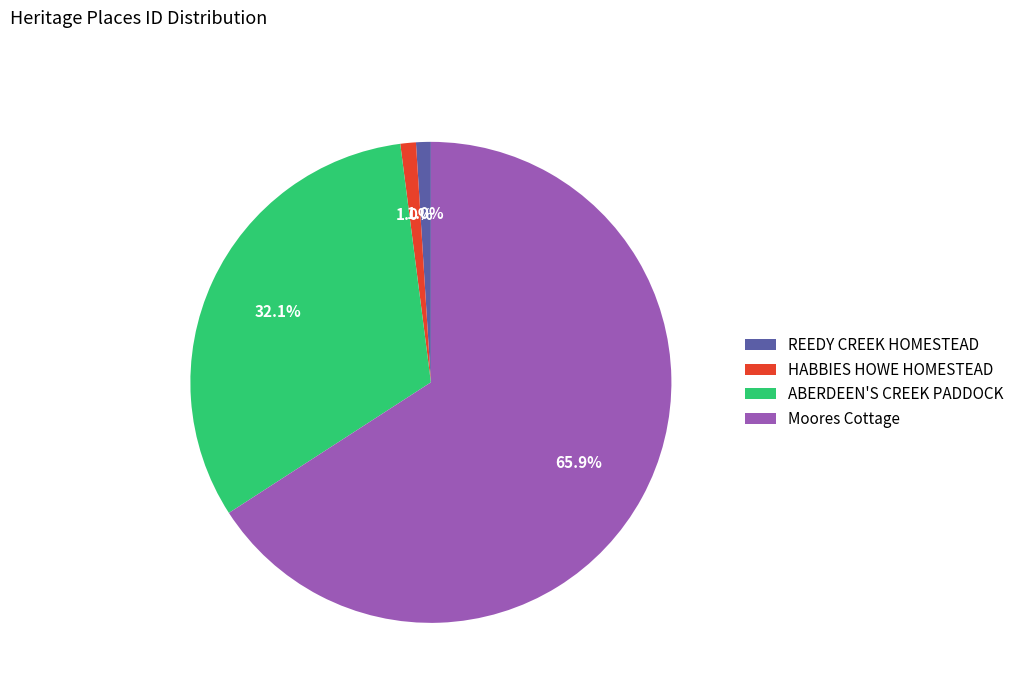

To the nearest percent, what is the combined percentage of HABBIES HOWE HOMESTEAD and ABERDEEN'S CREEK PADDOCK?

33%